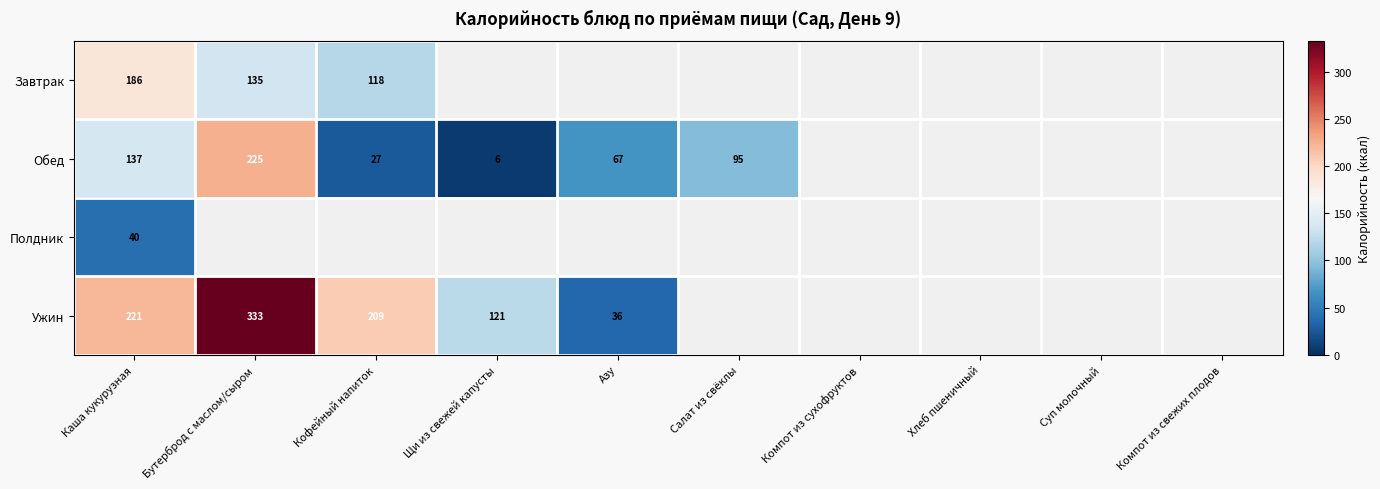

Which has a higher value, Компот из сухофруктов or Бутерброд с маслом/сыром?

Бутерброд с маслом/сыром